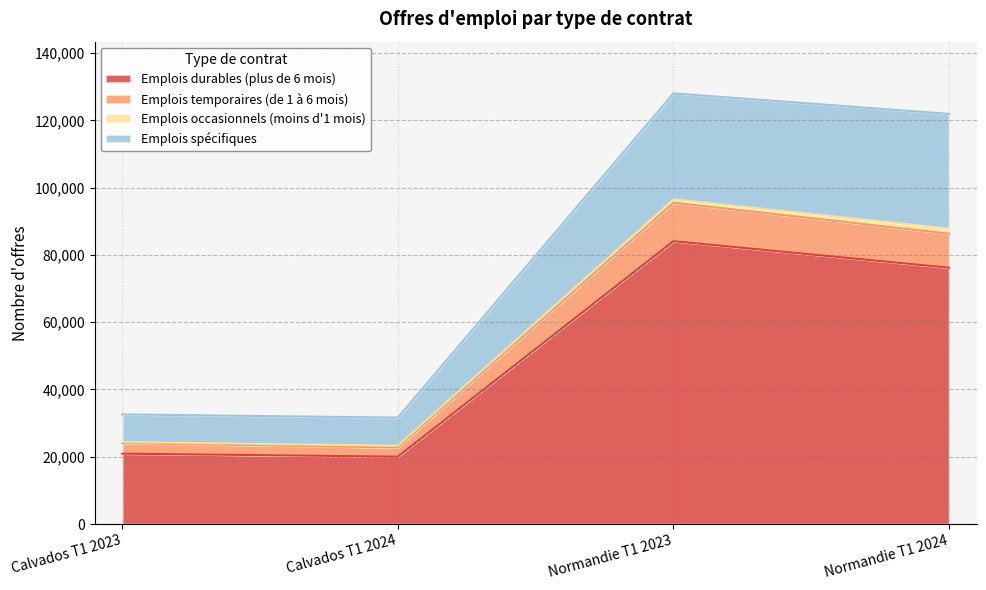

Where is the first local minimum for Emplois temporaires (de 1 à 6 mois)?

Calvados T1 2024